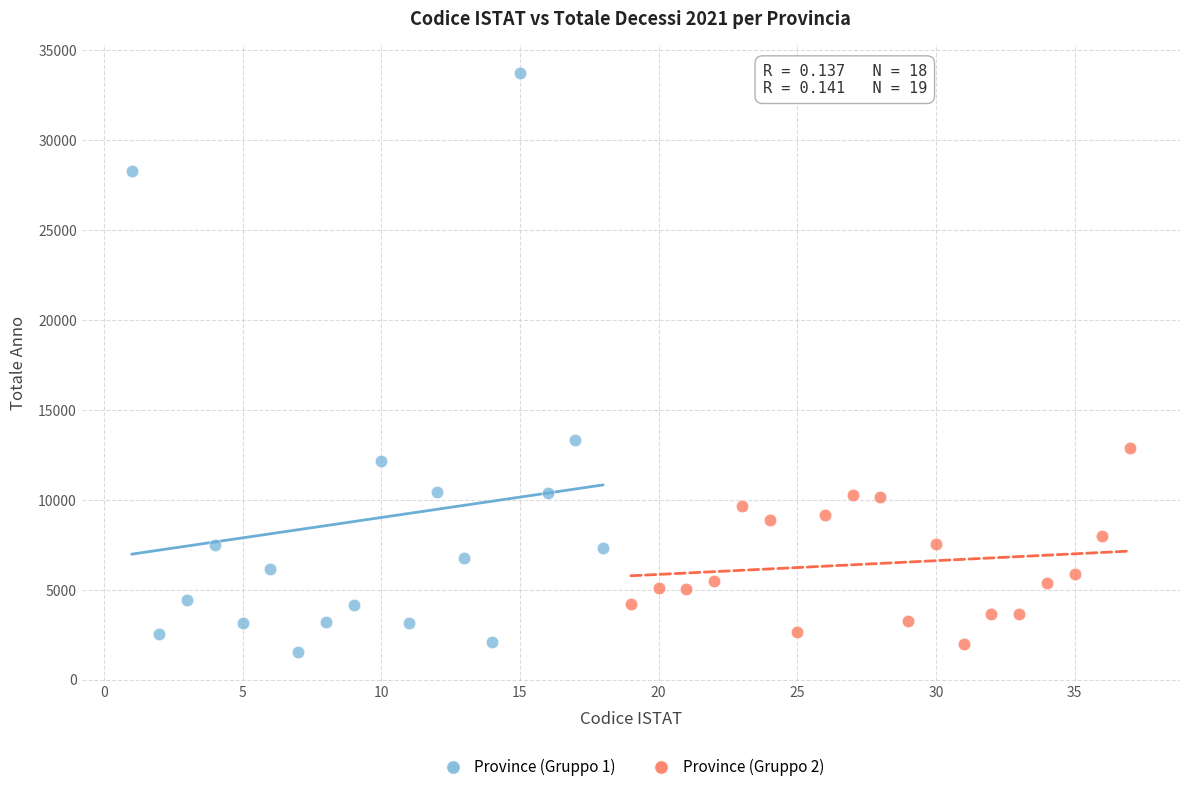

Which series contains the highest Y value?

Province (Gruppo 1)